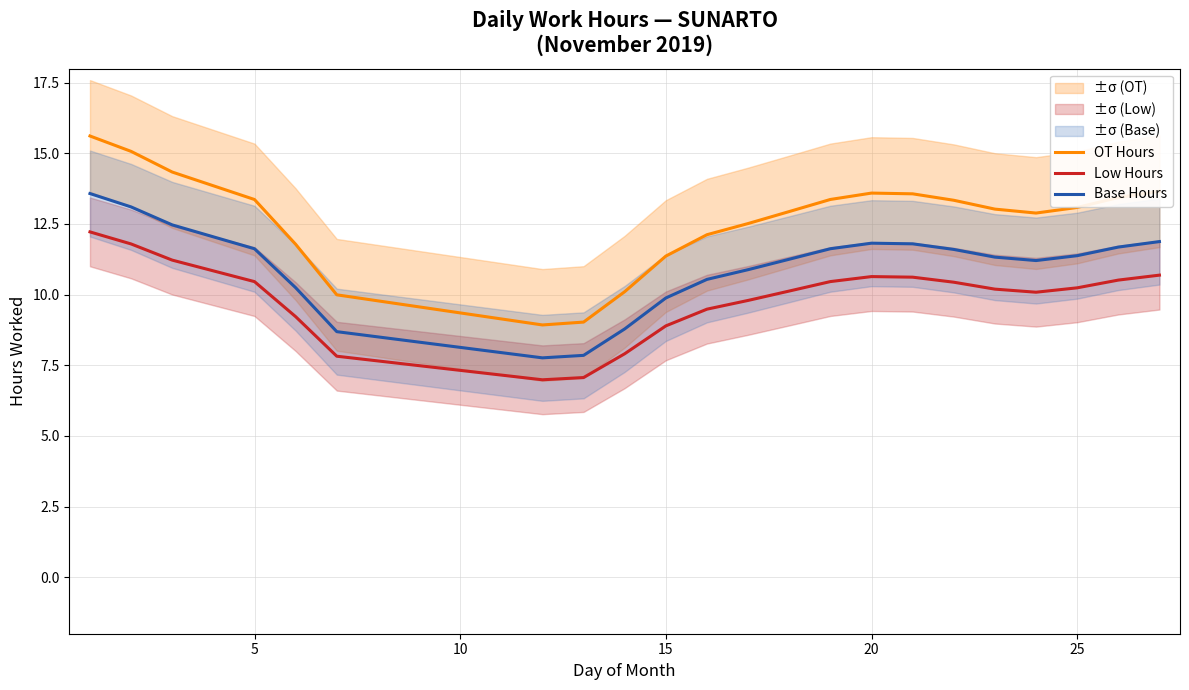

True or false: Base Hours and Low Hours intersect in this chart.

False